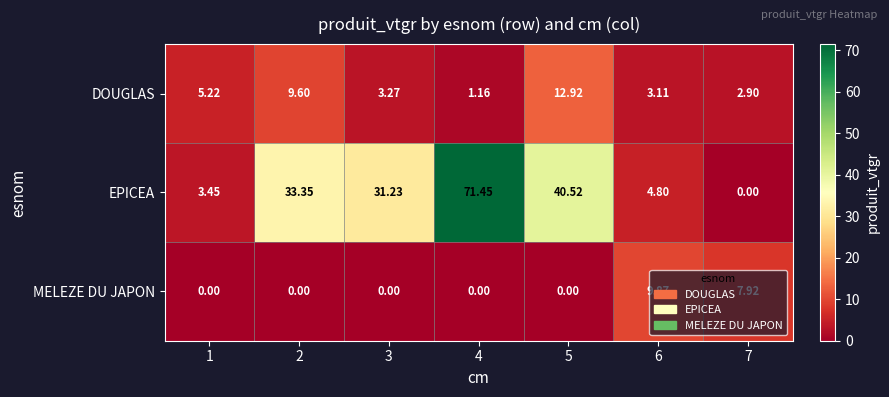

What is the total value across all series at 1?

8.7